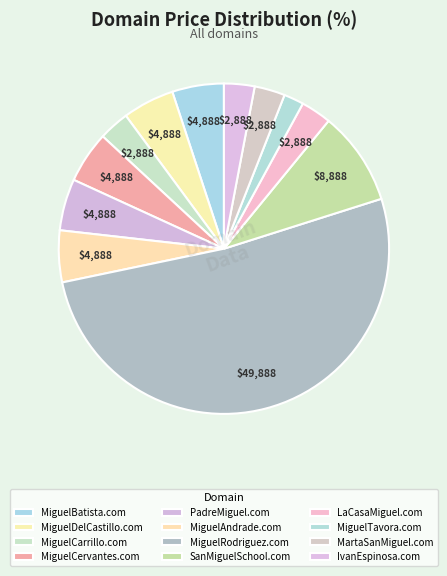

Is there any slice that represents more than half of the pie?

Yes